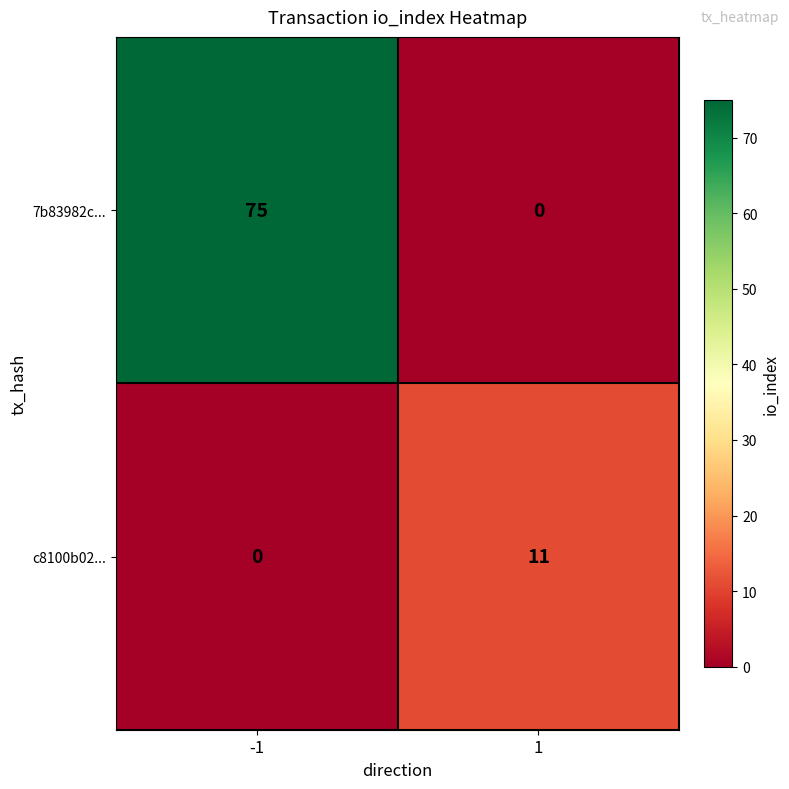

At which category is the sum across all series the highest?

-1